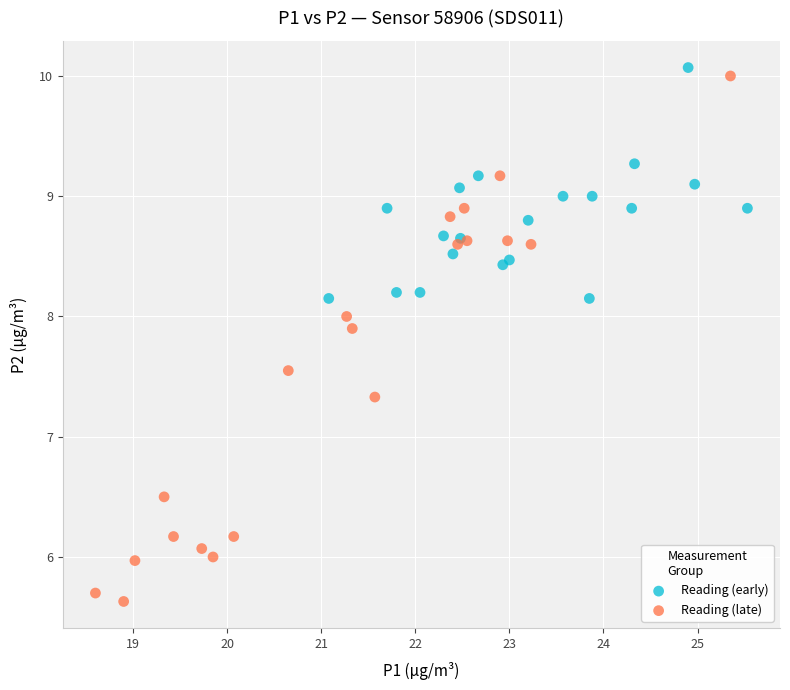

What are all the series names shown in the legend?

Reading (early), Reading (late)